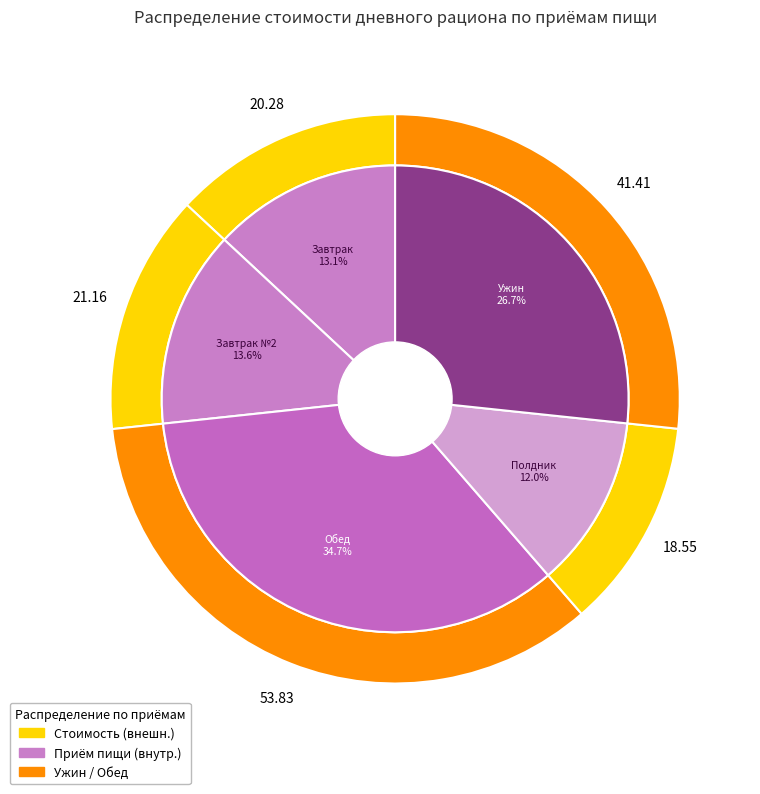

To the nearest percent, what is the combined percentage of Полдник and Завтрак №2?

26%